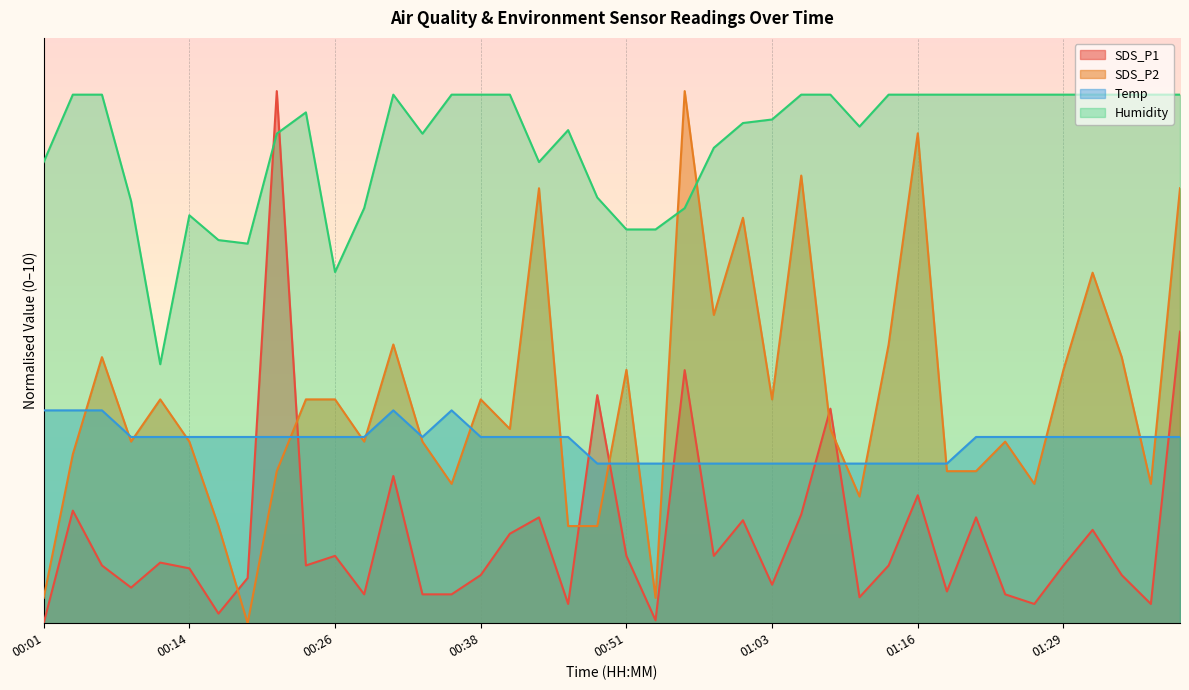

What are all the series names shown in the legend?

SDS_P1, SDS_P2, Temp, Humidity